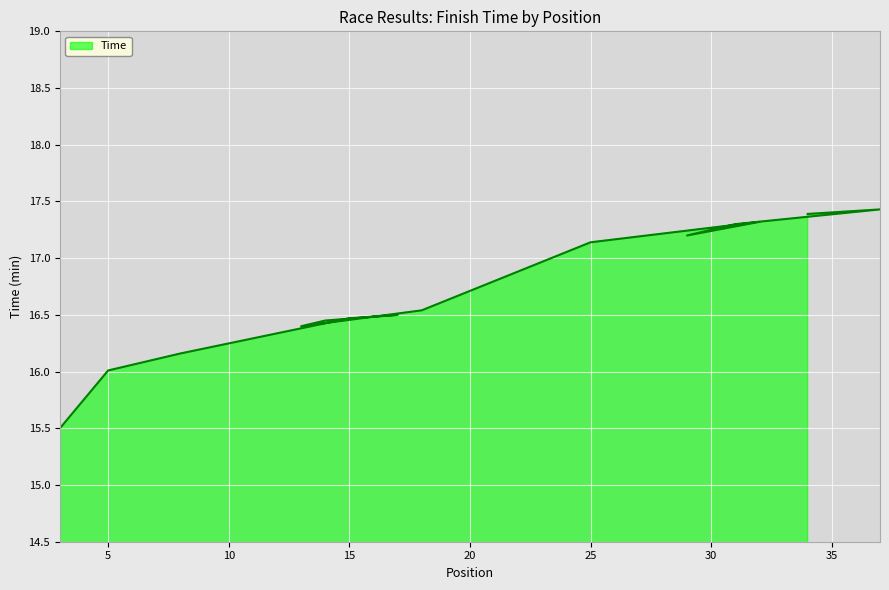

Which label corresponds to the largest value in the chart?

37